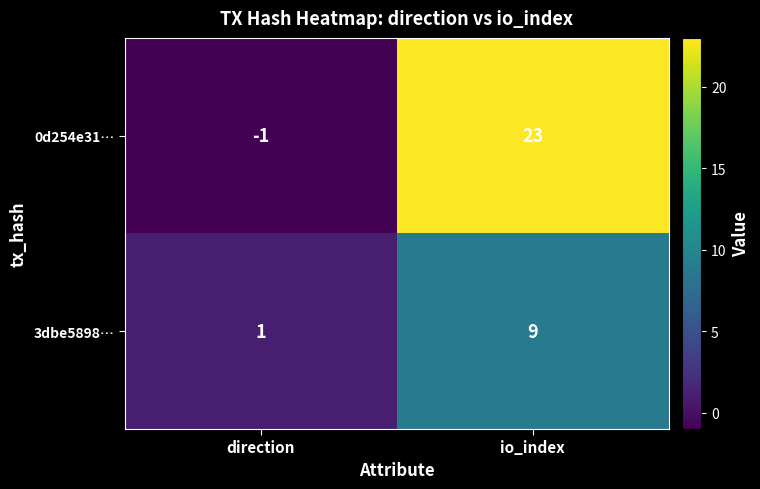

What is the difference between the maximum and minimum values in the 0d254e31… series?

24